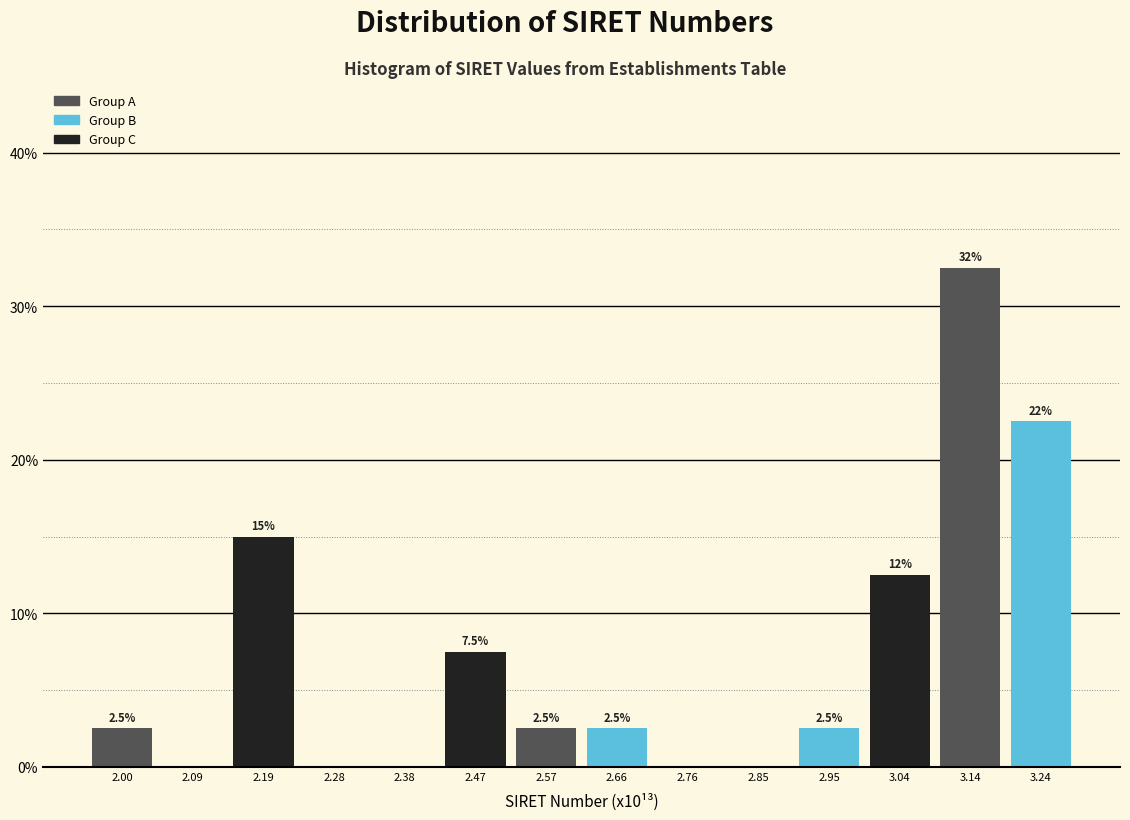

Over which range of the x-axis is the bar tallest?

3.09 to 3.19